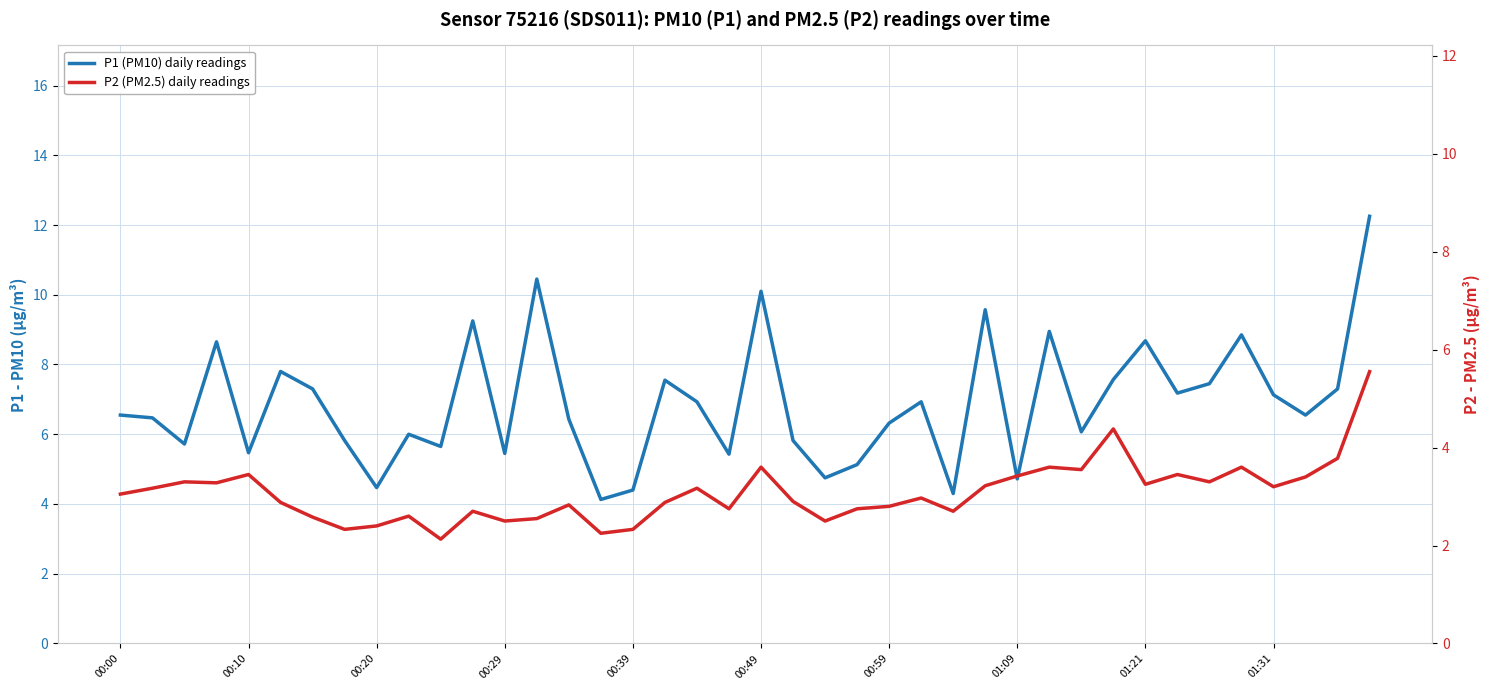

How many data points in P2 (PM2.5) daily readings are above 3?

20